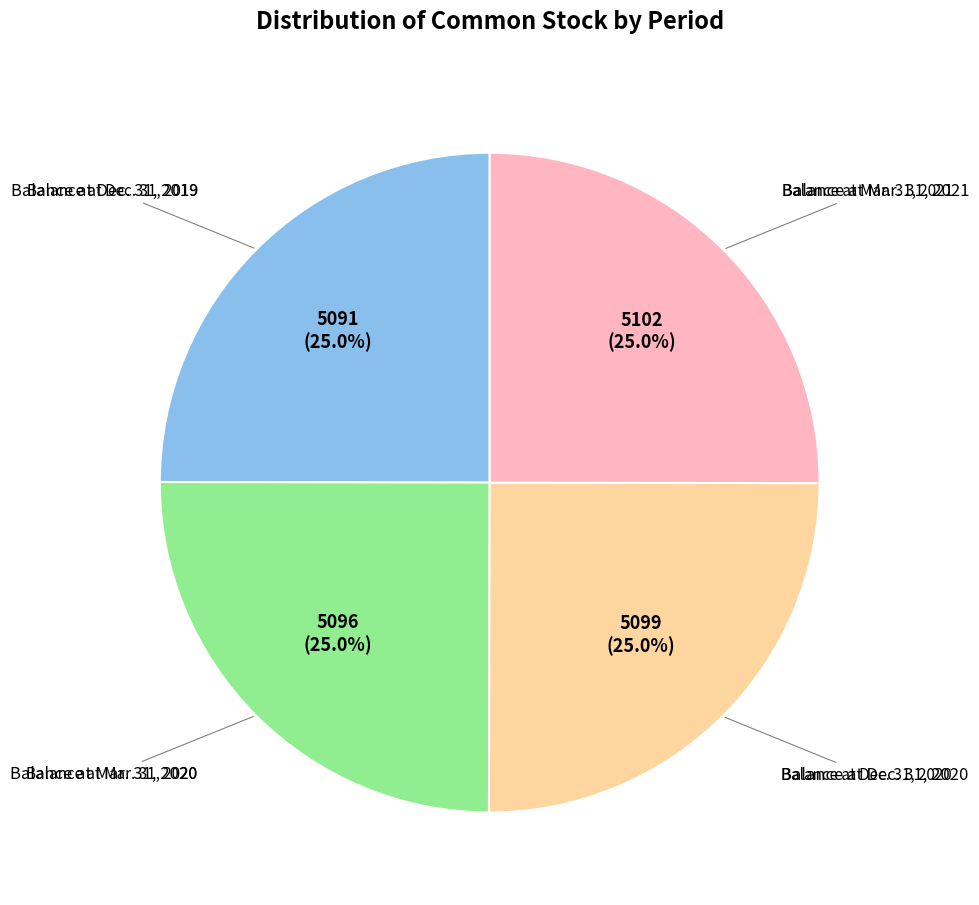

Is there any slice that represents more than half of the pie?

No